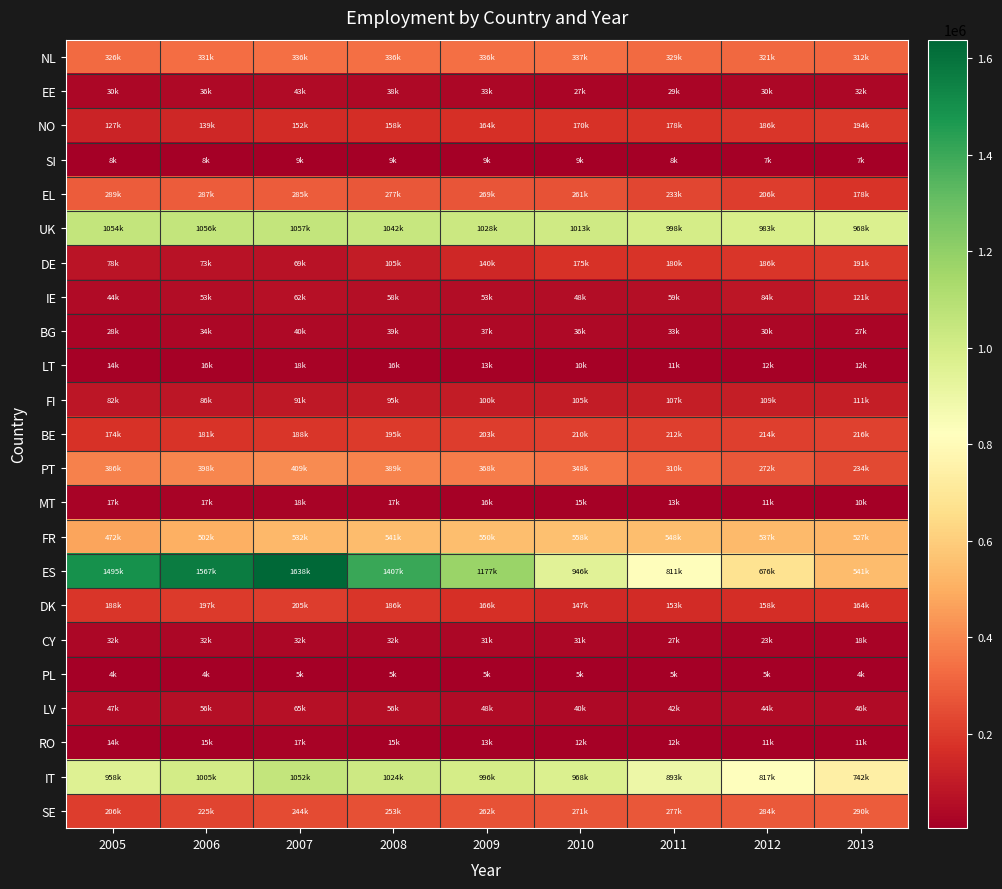

Reading right to left, extract all data points from this chart.

NL: 2013=312923	2012=321012	2011=329102	2010=337194	2009=336984	2008=336781	2007=336578	2006=331654	2005=326734
EE: 2013=32284	2012=30834	2011=29385	2010=27936	2009=33029	2008=38121	2007=43214	2006=36751	2005=30289
NO: 2013=194598	2012=186421	2011=178248	2010=170076	2009=164105	2008=158138	2007=152173	2006=139857	2005=127546
SI: 2013=7048	2012=7892	2011=8738	2010=9584	2009=9674	2008=9762	2007=9852	2006=8991	2005=8131
EL: 2013=178344	2012=206099	2011=233860	2010=261621	2009=269648	2008=277678	2007=285709	2006=287454	2005=289206
UK: 2013=968226	2012=983319	2011=998424	2010=1013536	2009=1028100	2008=1042670	2007=1057242	2006=1056074	2005=1054920
DE: 2013=191628	2012=186263	2011=180901	2010=175538	2009=140317	2008=105097	2007=69881	2006=73946	2005=78012
IE: 2013=121105	2012=84827	2011=59443	2010=48944	2009=53474	2008=58004	2007=62534	2006=53305	2005=44075
BG: 2013=27327	2012=30235	2011=33144	2010=36053	2009=37592	2008=39133	2007=40672	2006=34725	2005=28780
LT: 2013=12939	2012=12245	2011=11551	2010=10857	2009=13442	2008=16027	2007=18611	2006=16409	2005=14206
FI: 2013=111603	2012=109595	2011=107590	2010=105586	2009=100739	2008=95895	2007=91050	2006=86640	2005=82231
BE: 2013=216258	2012=214256	2011=212255	2010=210259	2009=203100	2008=195942	2007=188788	2006=181630	2005=174476
PT: 2013=234587	2012=272509	2011=310432	2010=348356	2009=368829	2008=389304	2007=409780	2006=398306	2005=386835
MT: 2013=10231	2012=11971	2011=13693	2010=15402	2009=16439	2008=17409	2007=18330	2006=17975	2005=17613
FR: 2013=527107	2012=537680	2011=548256	2010=558835	2009=550138	2008=541445	2007=532757	2006=502786	2005=472821
ES: 2013=541687	2012=676648	2011=811614	2010=946584	2009=1177254	2008=1407927	2007=1638604	2006=1567192	2005=1495786
DK: 2013=164450	2012=158773	2011=153099	2010=147426	2009=166834	2008=186245	2007=205657	2006=197157	2005=188661
CY: 2013=18778	2012=23036	2011=27294	2010=31552	2009=31844	2008=32136	2007=32428	2006=32337	2005=32248
PL: 2013=4781	2012=5050	2011=5320	2010=5590	2009=5416	2008=5242	2007=5067	2006=4557	2005=4048
LV: 2013=46522	2012=44422	2011=42321	2010=40222	2009=48569	2008=56916	2007=65263	2006=56244	2005=47224
RO: 2013=11562	2012=11843	2011=12124	2010=12405	2009=13948	2008=15492	2007=17036	2006=15694	2005=14352
IT: 2013=742481	2012=817878	2011=893279	2010=968684	2009=996528	2008=1024380	2007=1052234	2006=1005422	2005=958621
SE: 2013=290687	2012=284313	2011=277941	2010=271572	2009=262572	2008=253575	2007=244579	2006=225598	2005=206623